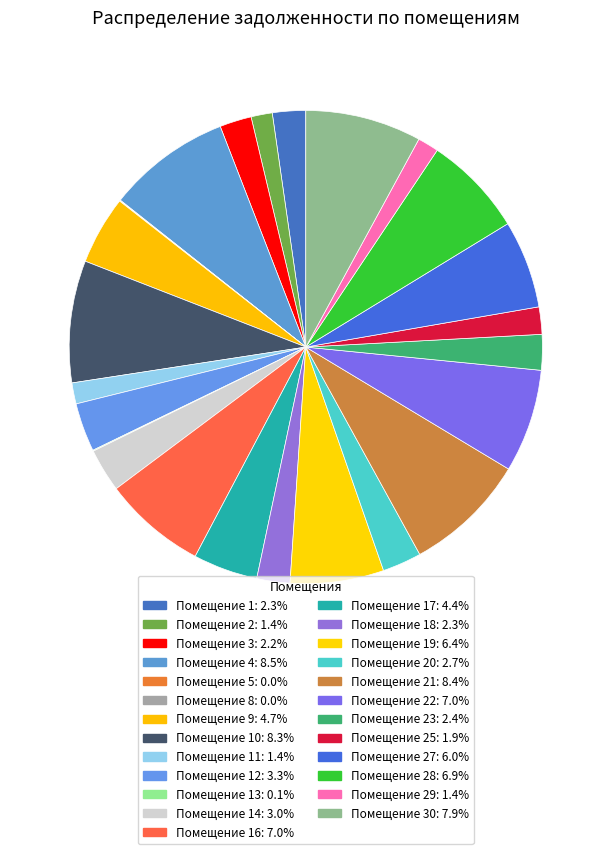

How many segments does this pie chart have?

25